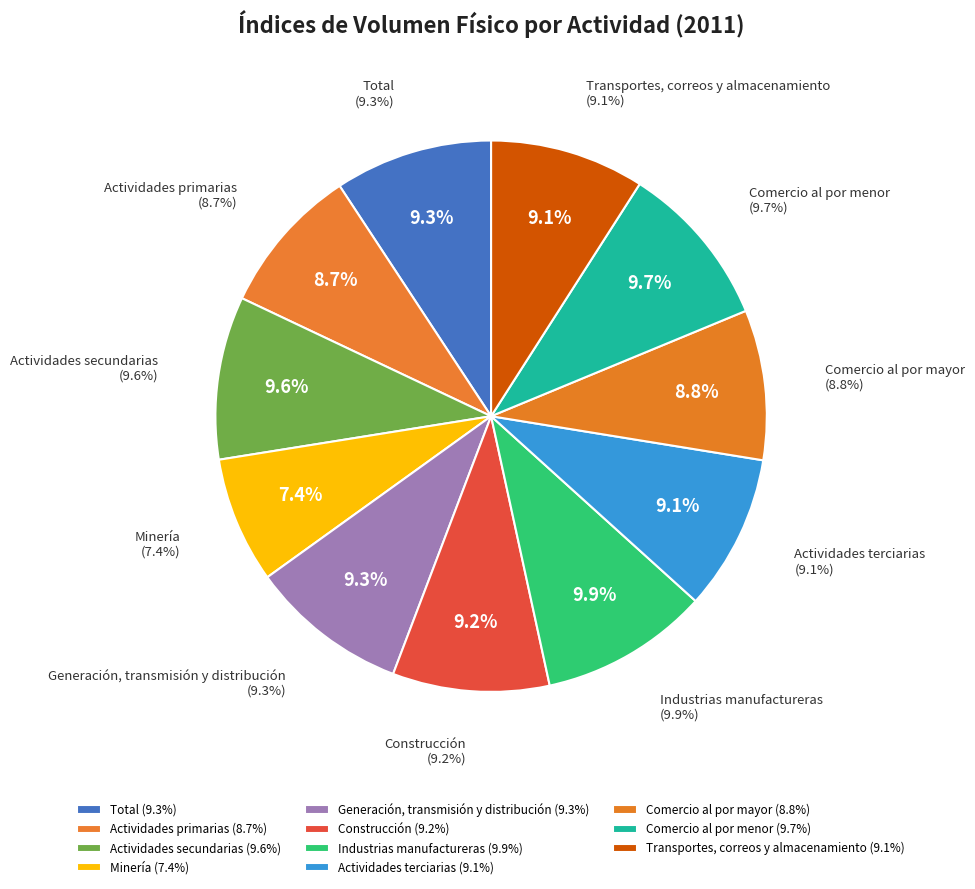

Count the number of slices in the pie.

11